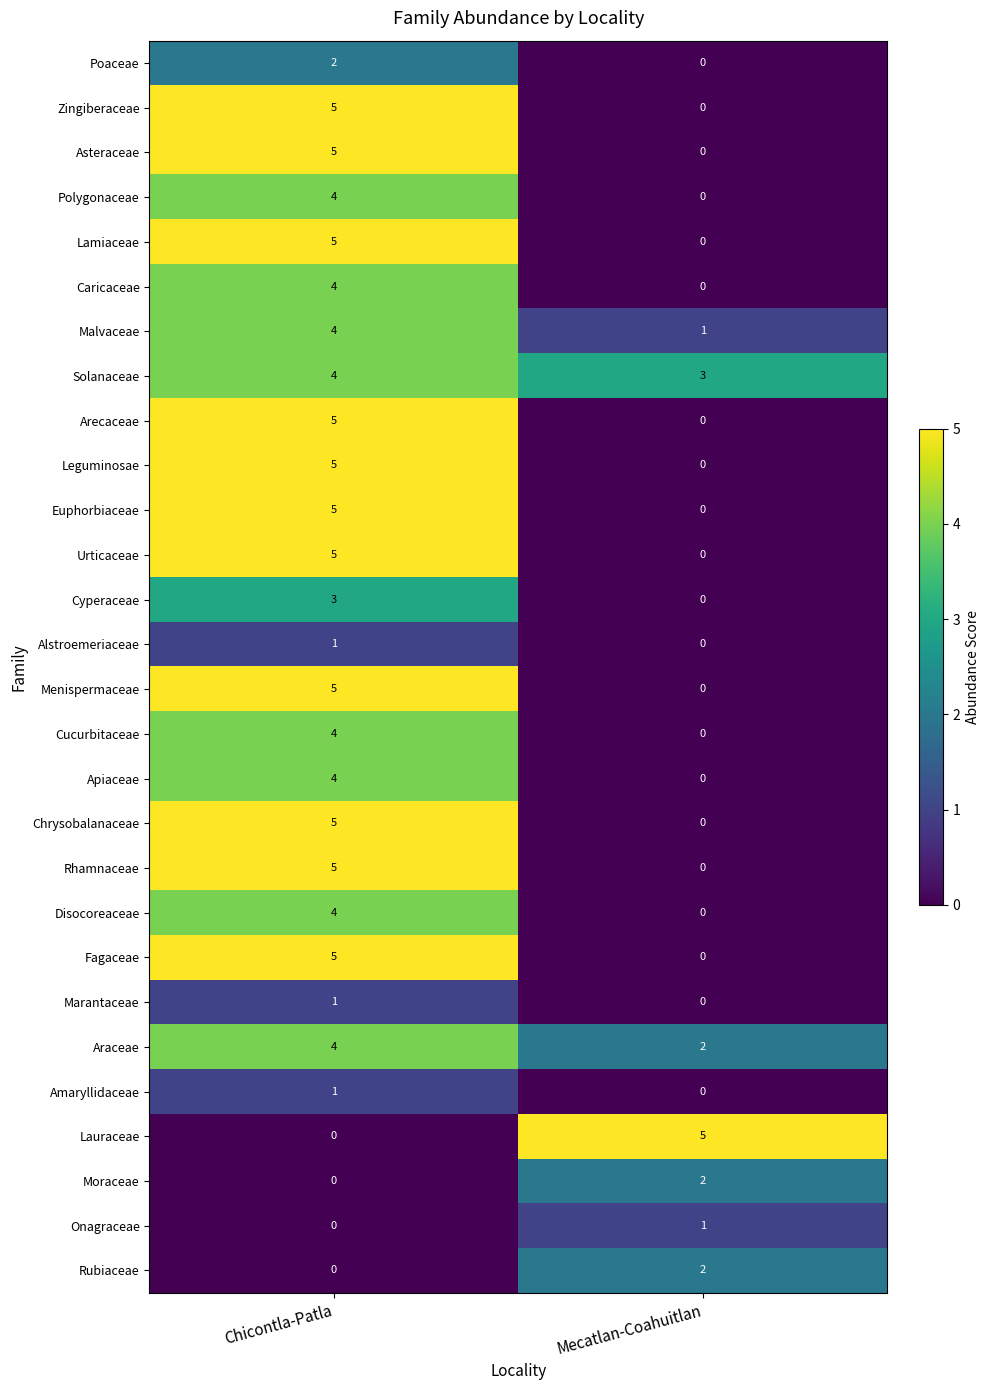

At which label does Menispermaceae reach its minimum?

Mecatlan-Coahuitlan